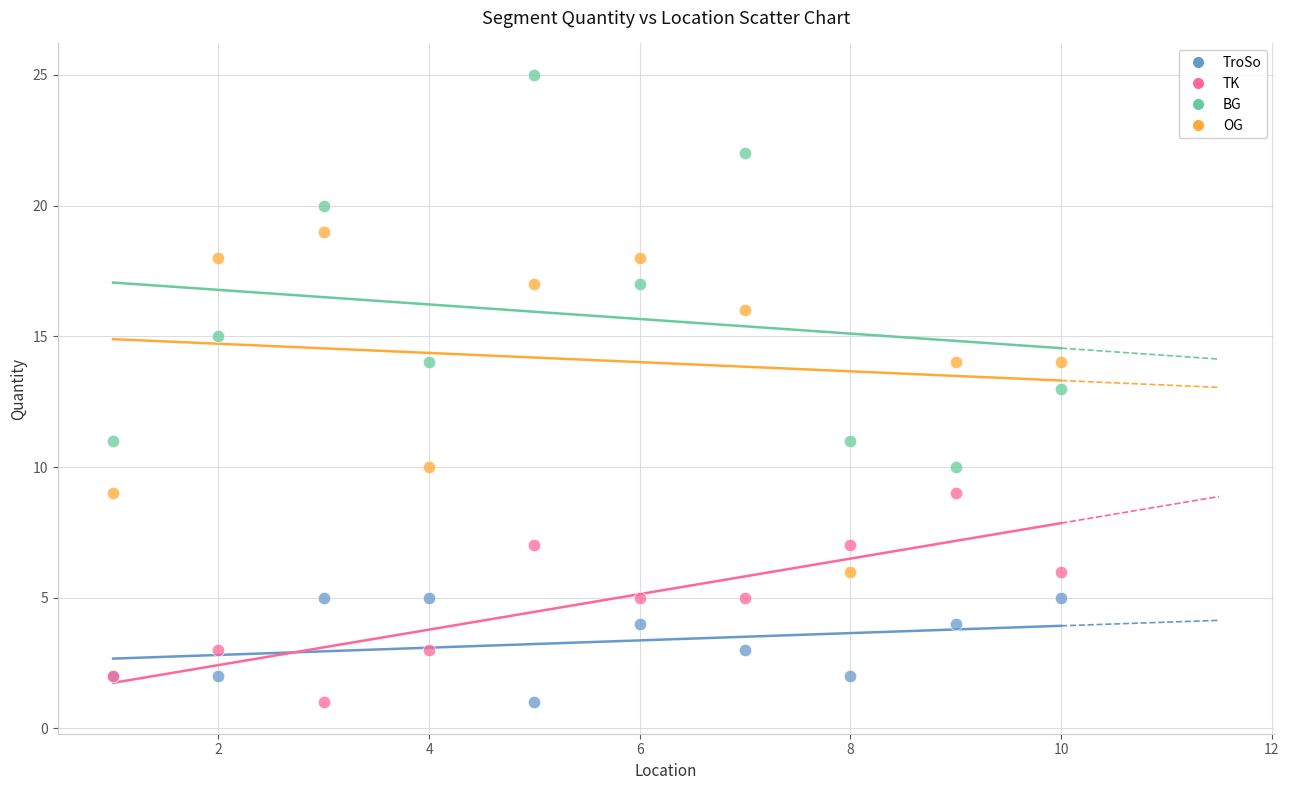

What are all the series names shown in the legend?

TroSo, TK, BG, OG